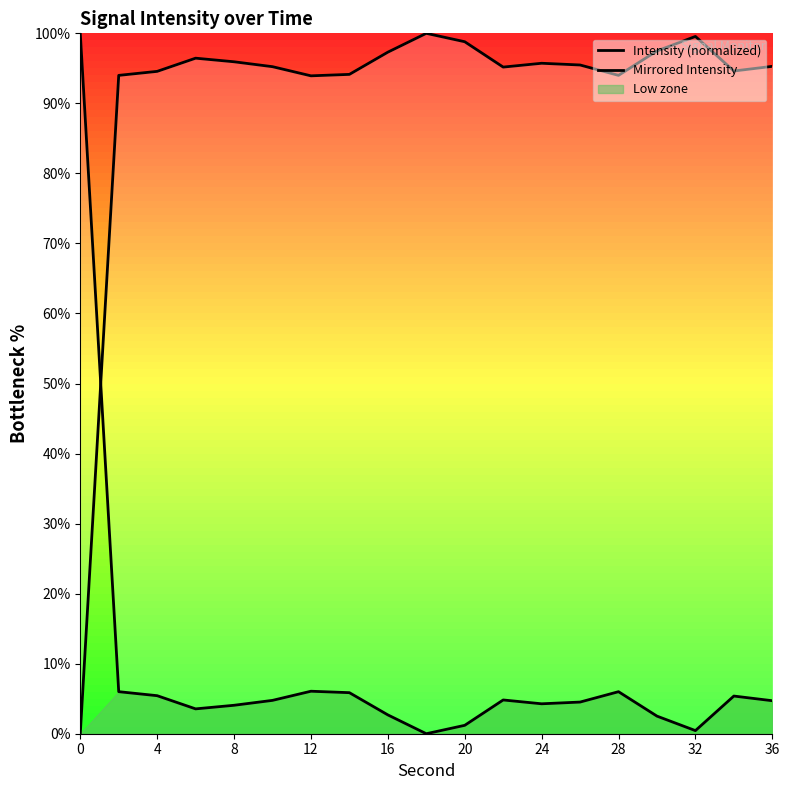

Is the value of Mirrored Intensity at 20 greater than the value of Intensity (normalized) at 8?

No